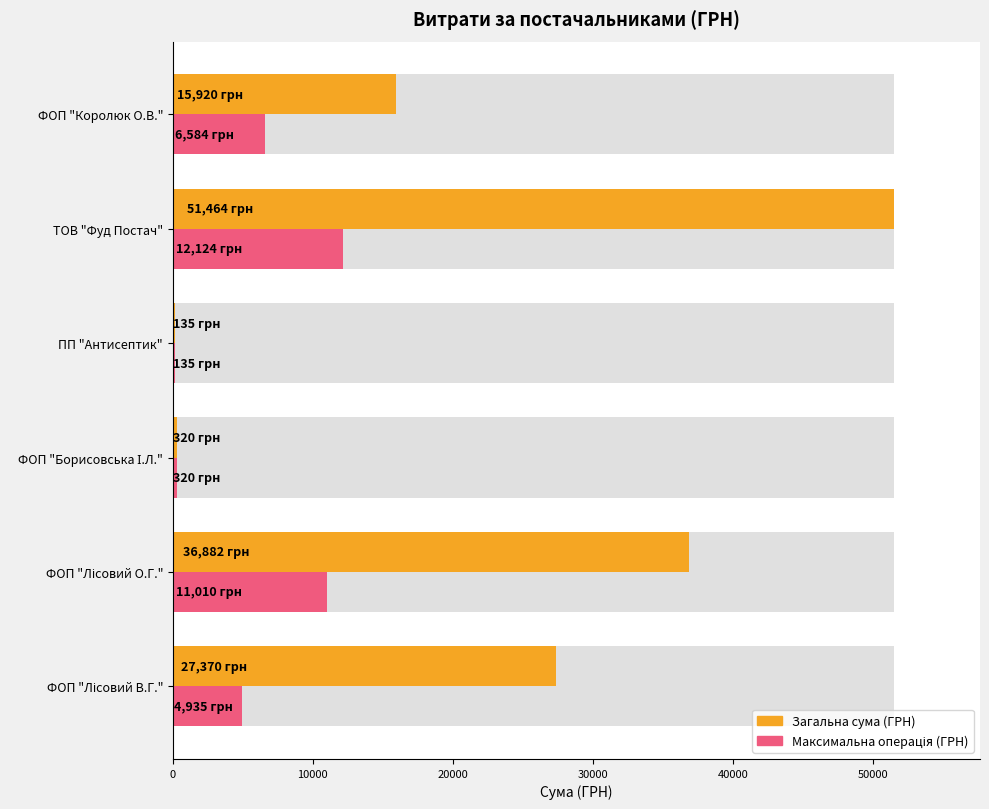

What is the difference between the maximum and minimum values in the Загальна сума (ГРН) series?

51329.4